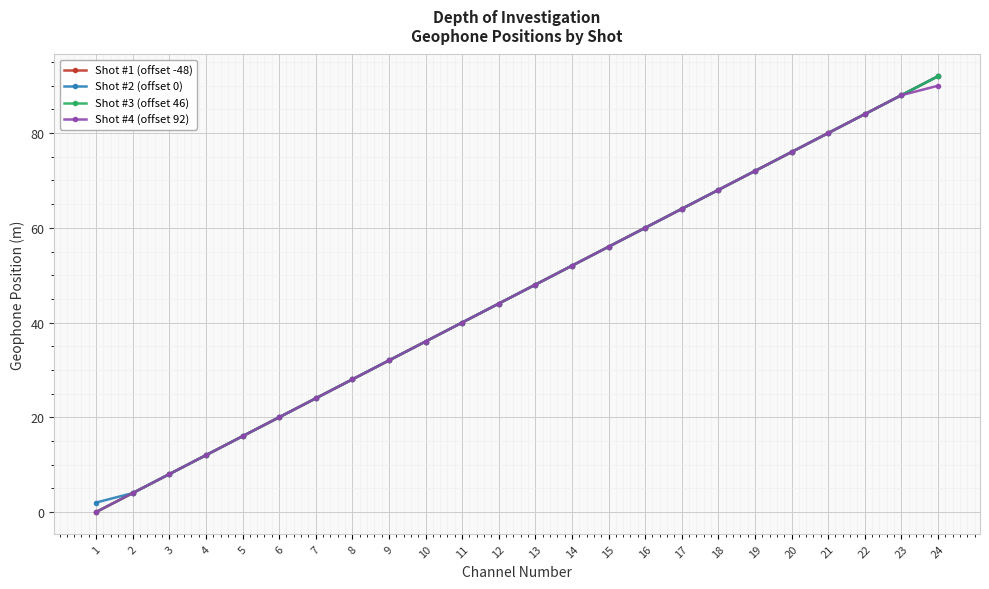

What is the value of the Shot #2 (offset 0) point at the 19th from the left?

72